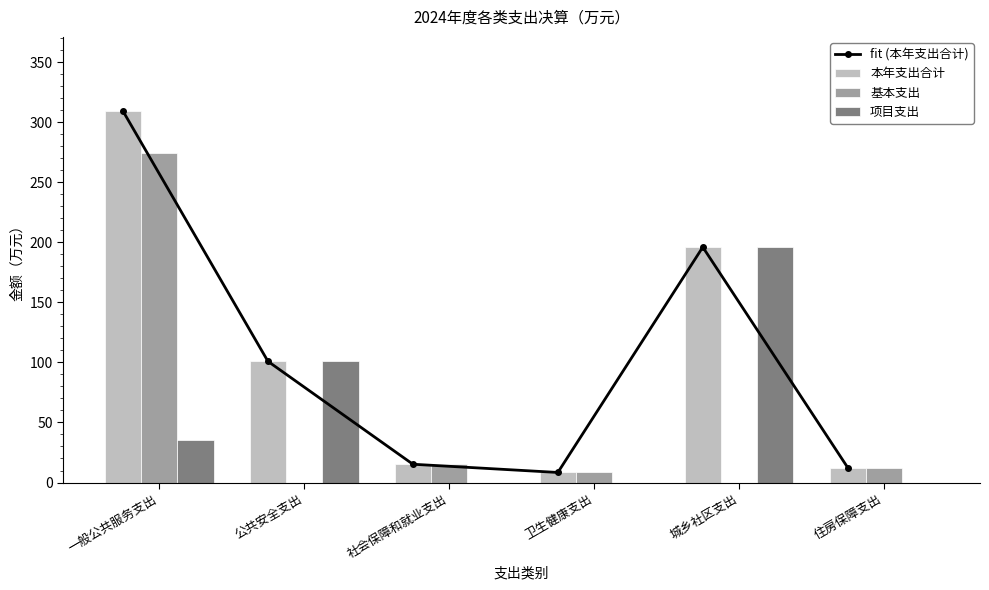

Reading left to right, transcribe all the data shown in this chart.

fit (本年支出合计): 309.2	100.9	15.2	8.4	196.0	12.4
本年支出合计: 309.2	100.9	15.2	8.4	196.0	12.4
基本支出: 274.1	0.0	15.2	8.4	0.0	12.4
项目支出: 35.1	100.9	0.0	0.0	196.0	0.0